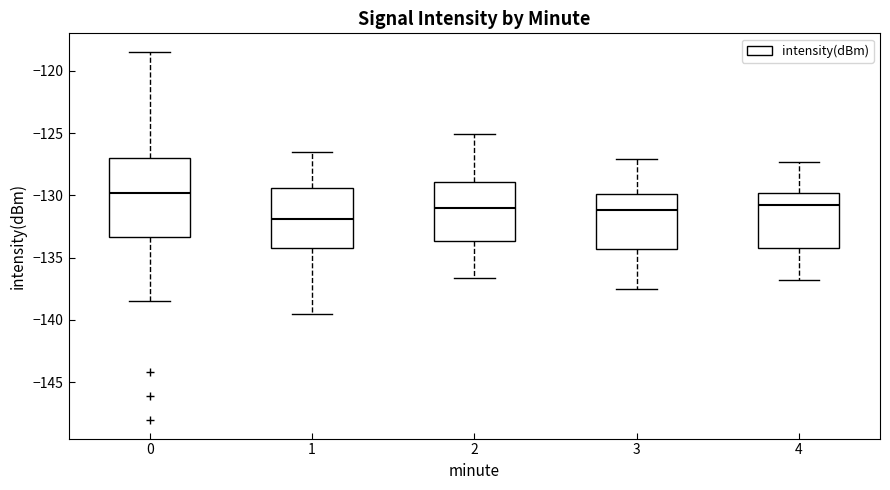

Comparing the boxes themselves (not the whiskers), which one is the tallest?

0